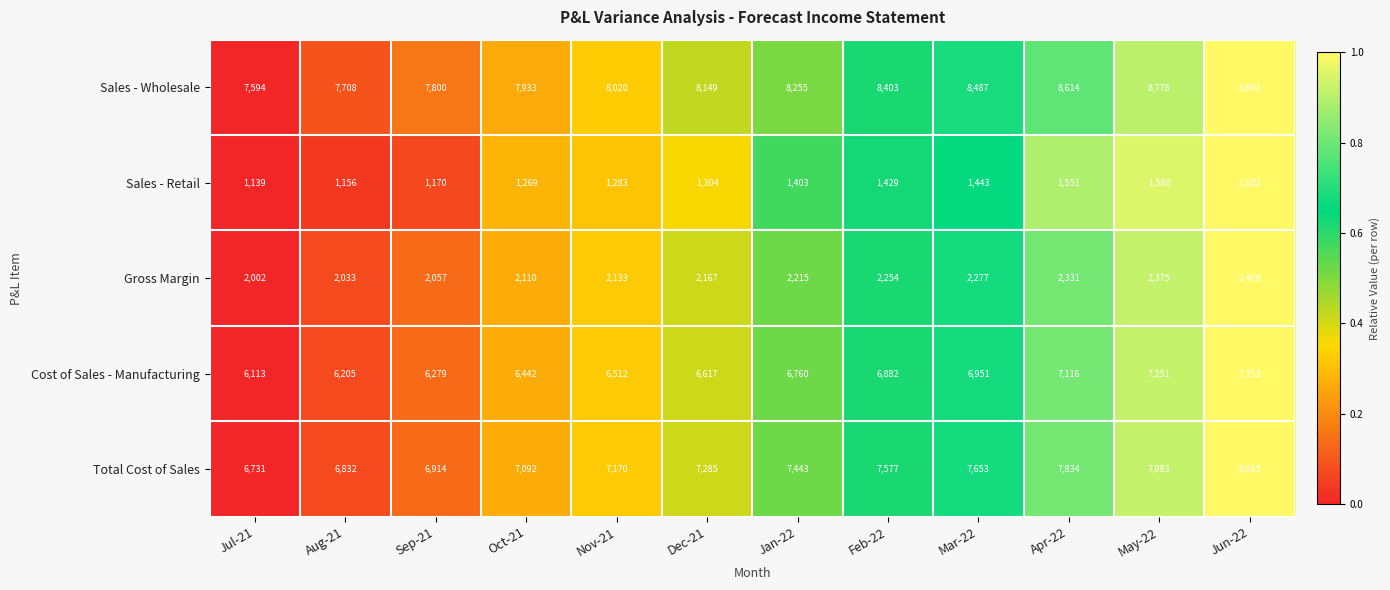

How many distinct data groups are displayed?

5